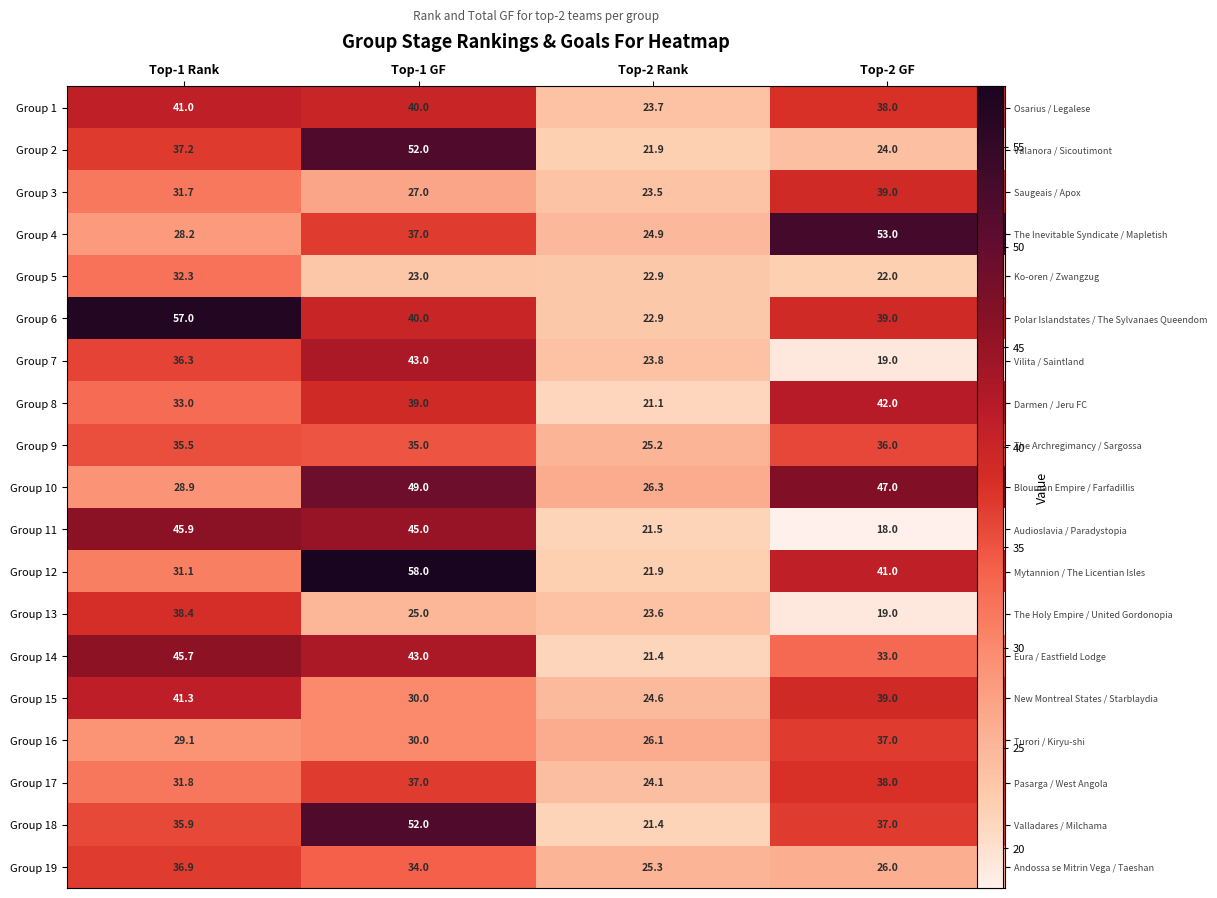

Which series has the largest range (max minus min)?

Group 12